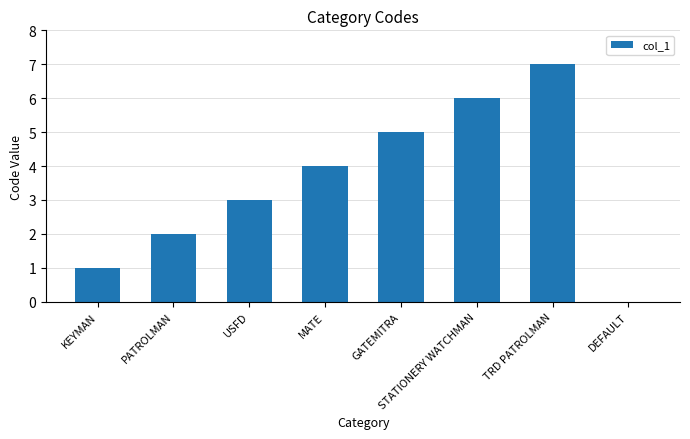

The value at USFD is 3. True or false?

True